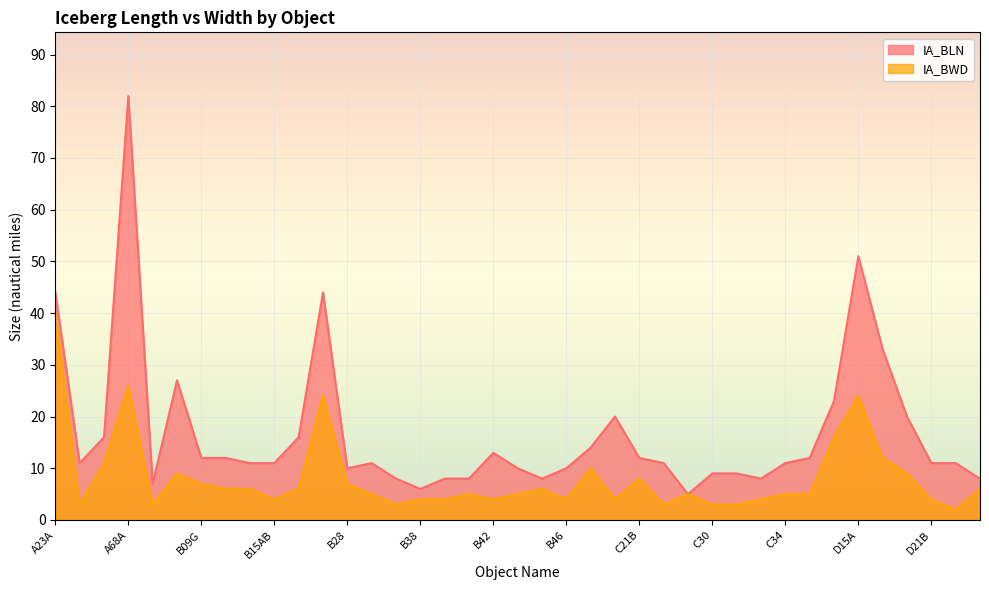

Is the value of IA_BLN at D23 greater than the value of IA_BWD at D15A?

No